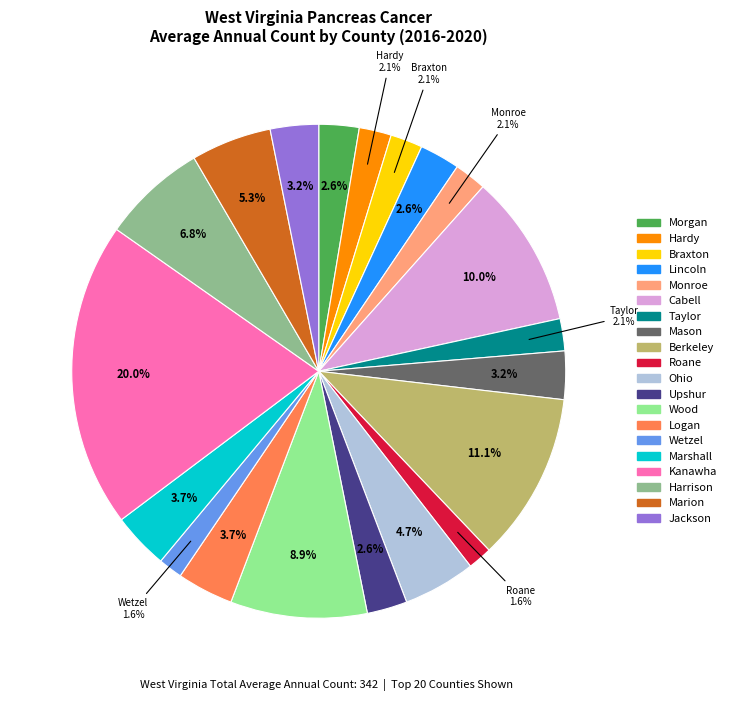

Does any single category account for the majority?

No